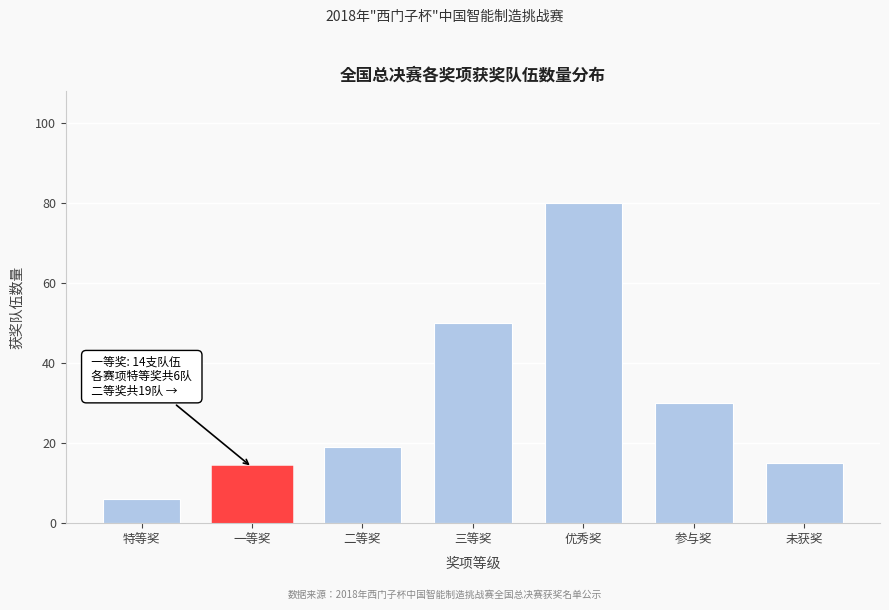

Reading right to left, transcribe all the data shown in this chart.

未获奖=15	参与奖=30	优秀奖=80	三等奖=50	二等奖=19	一等奖=14	特等奖=6